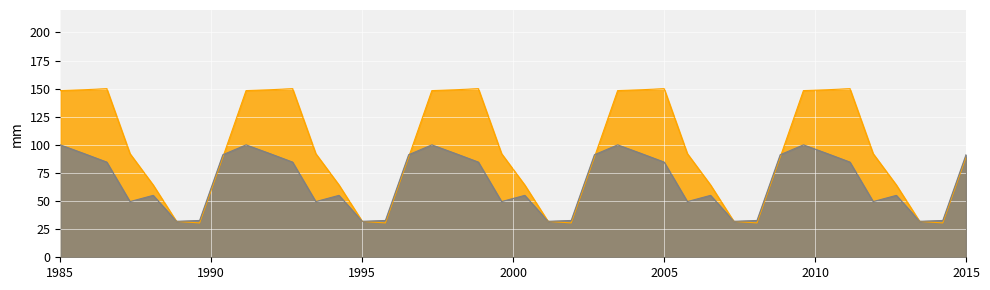

What is the difference between the highest and lowest values at 1985?

48.3